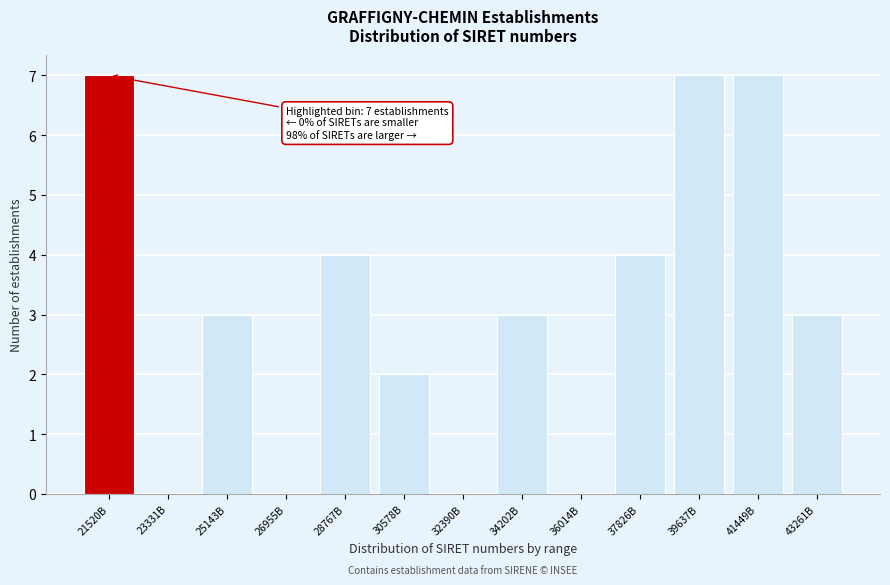

Reading left to right, what are all the values shown in this chart?

21520B=7	23331B=0	25143B=3	26955B=0	28767B=4	30578B=2	32390B=0	34202B=3	36014B=0	37826B=4	39637B=7	41449B=7	43261B=3